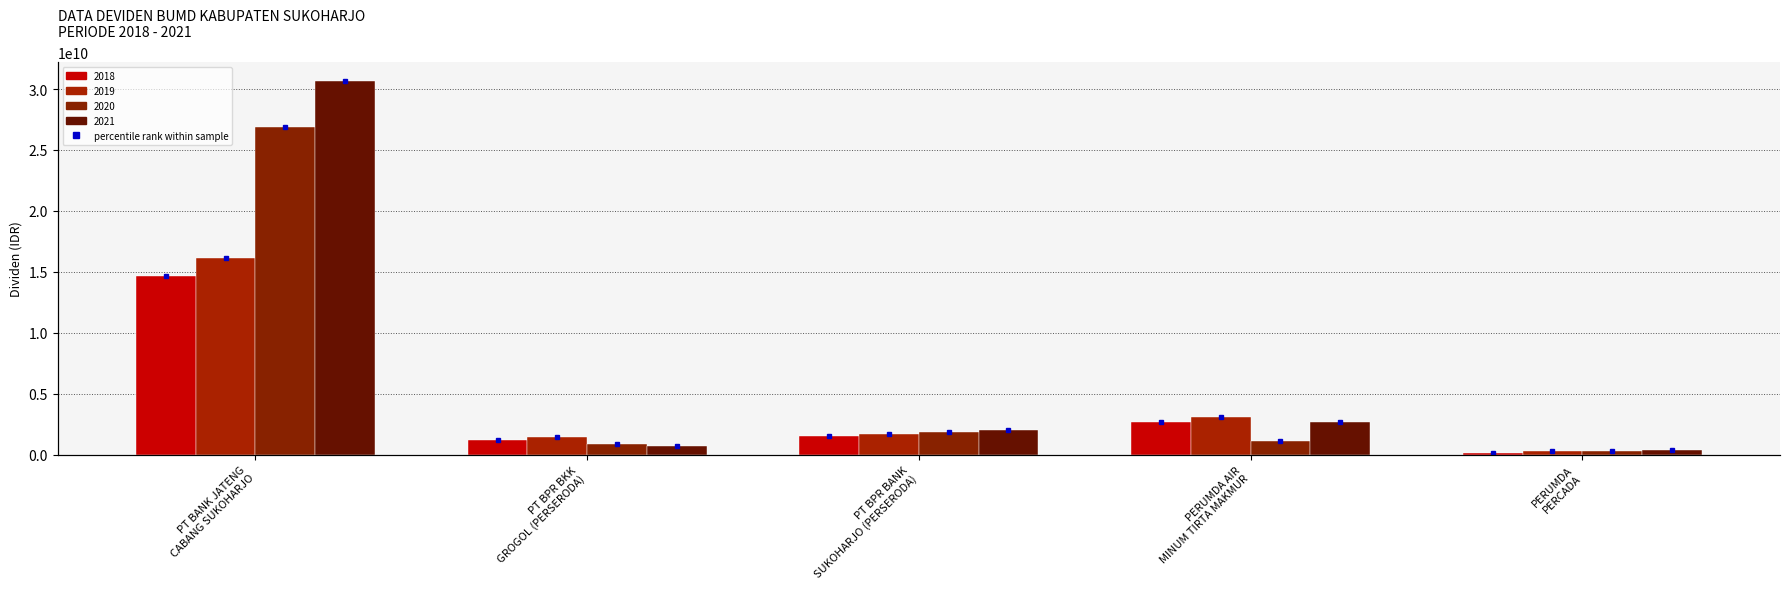

How many series are shown in this chart?

4